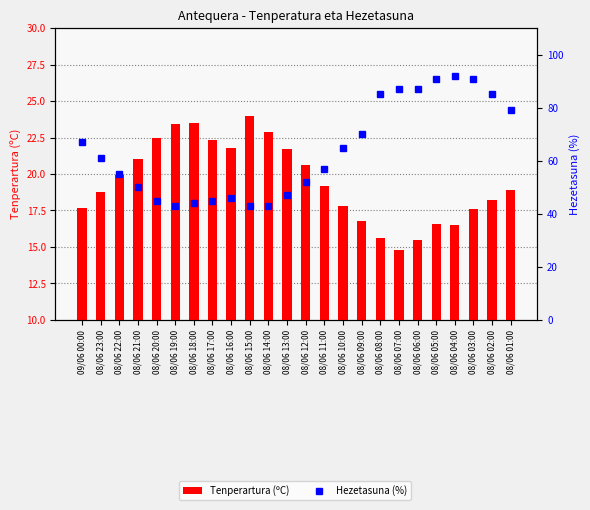

Reading right to left, extract all data points from this chart.

Tenperartura (ºC): 08/06 01:00=18.9	08/06 02:00=18.2	08/06 03:00=17.6	08/06 04:00=16.5	08/06 05:00=16.6	08/06 06:00=15.5	08/06 07:00=14.8	08/06 08:00=15.6	08/06 09:00=16.8	08/06 10:00=17.8	08/06 11:00=19.2	08/06 12:00=20.6	08/06 13:00=21.7	08/06 14:00=22.9	08/06 15:00=24.0	08/06 16:00=21.8	08/06 17:00=22.3	08/06 18:00=23.5	08/06 19:00=23.4	08/06 20:00=22.5	08/06 21:00=21.0	08/06 22:00=19.9	08/06 23:00=18.8	09/06 00:00=17.7
Hezetasuna (%): 08/06 01:00=79.0	08/06 02:00=85.0	08/06 03:00=91.0	08/06 04:00=92.0	08/06 05:00=91.0	08/06 06:00=87.0	08/06 07:00=87.0	08/06 08:00=85.0	08/06 09:00=70.0	08/06 10:00=65.0	08/06 11:00=57.0	08/06 12:00=52.0	08/06 13:00=47.0	08/06 14:00=43.0	08/06 15:00=43.0	08/06 16:00=46.0	08/06 17:00=45.0	08/06 18:00=44.0	08/06 19:00=43.0	08/06 20:00=45.0	08/06 21:00=50.0	08/06 22:00=55.0	08/06 23:00=61.0	09/06 00:00=67.0